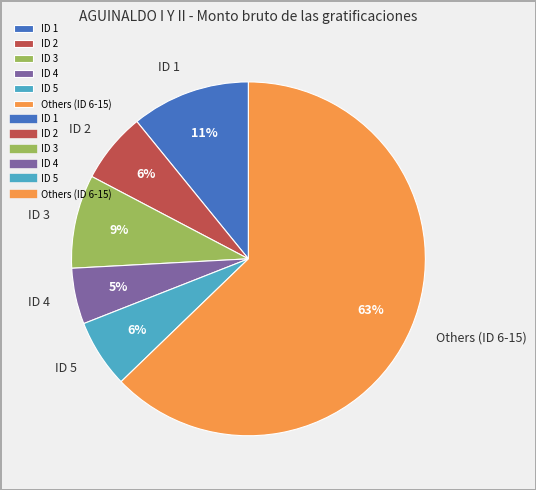

Is the sum of ID 3 and ID 4 greater than half?

No